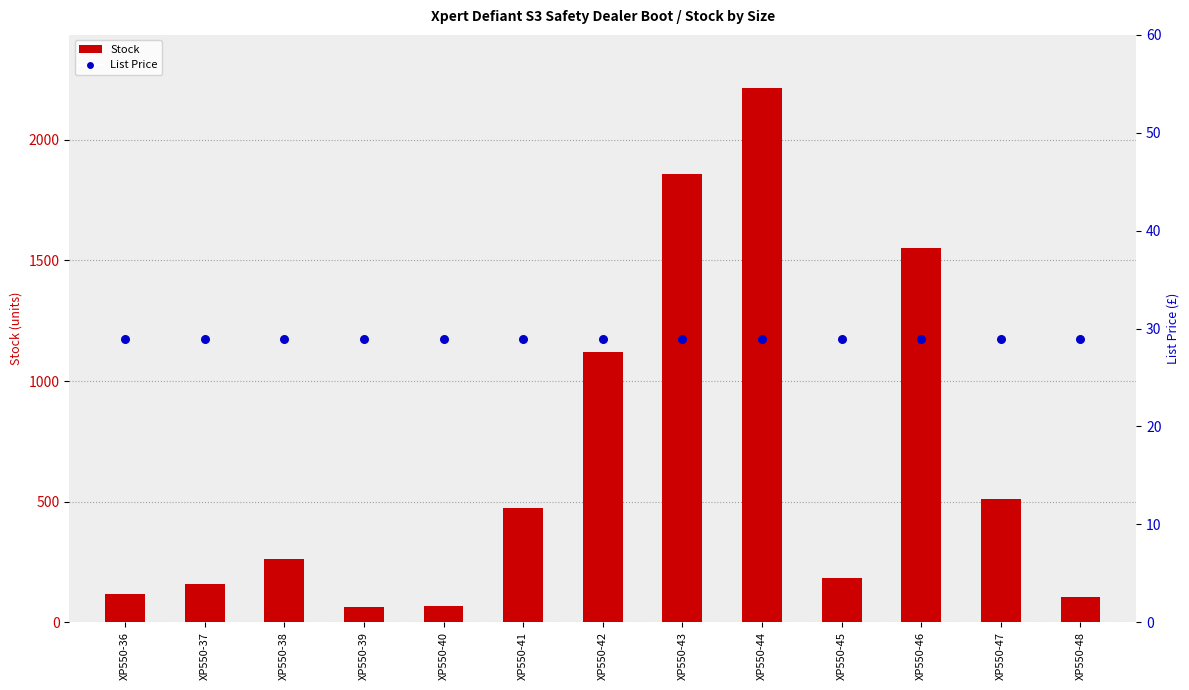

What are all the series names shown in the legend?

Stock, List Price